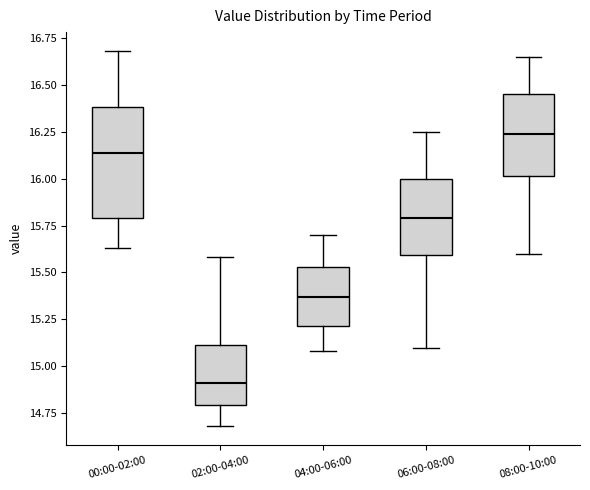

Which box has the lowest median line?

02:00-04:00